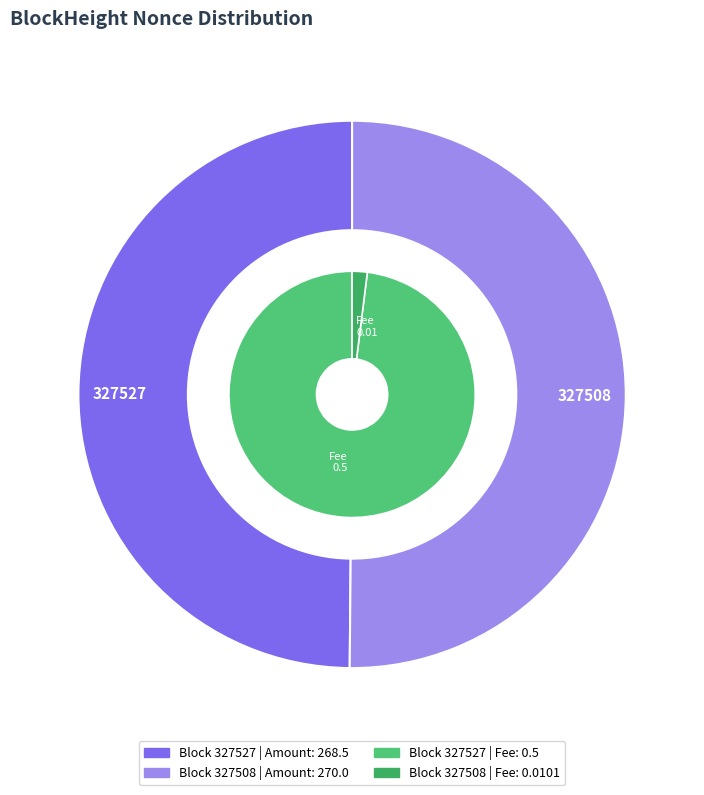

What is the largest slice in the pie chart?

327508